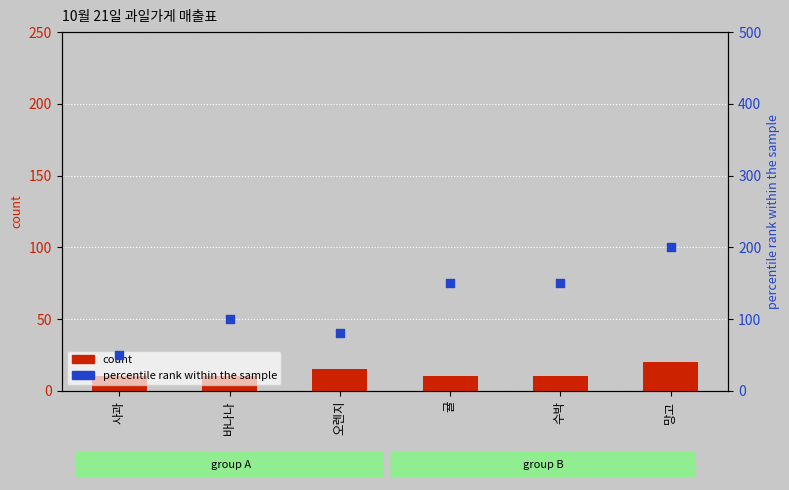

Which series contains the highest Y value?

percentile rank within the sample